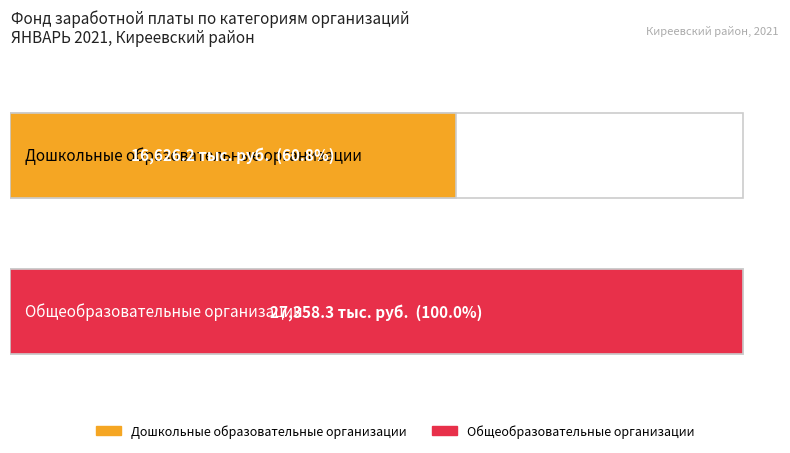

How many data points are less than 27358?

1